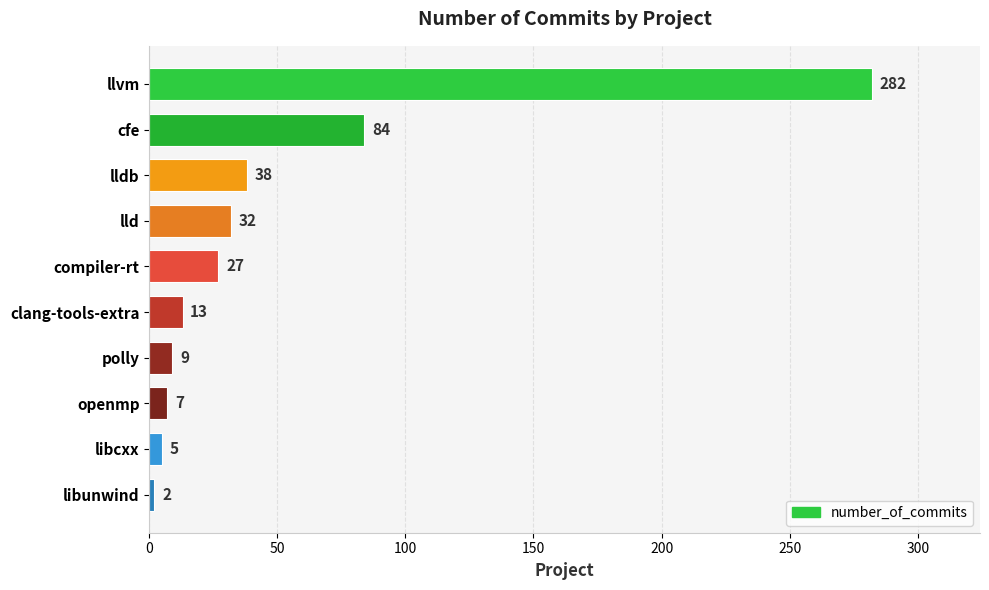

What is the difference between the second highest and minimum values?

82